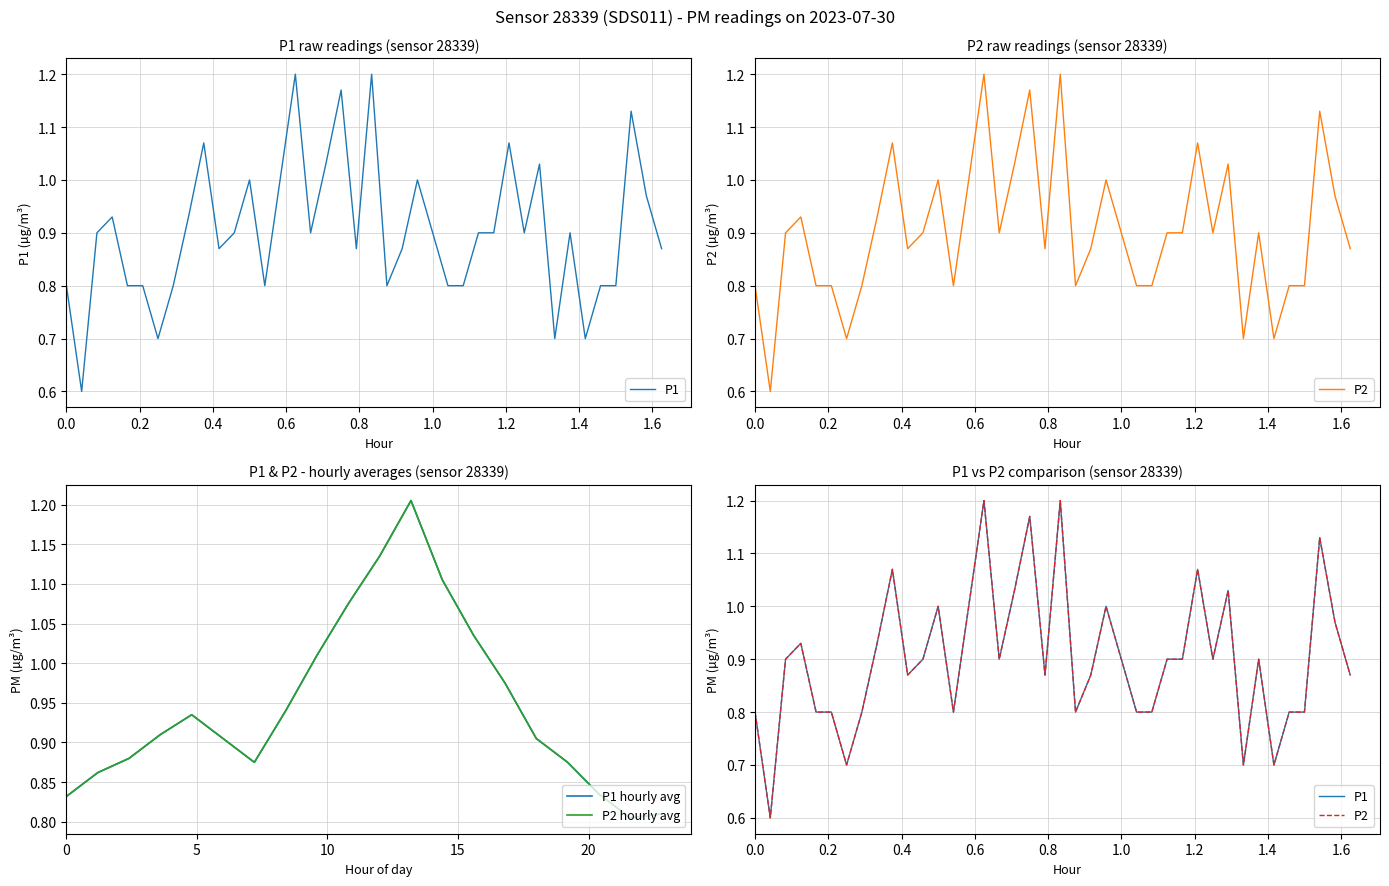

Rank the series at 19:00 from highest to lowest value.

P1, P2